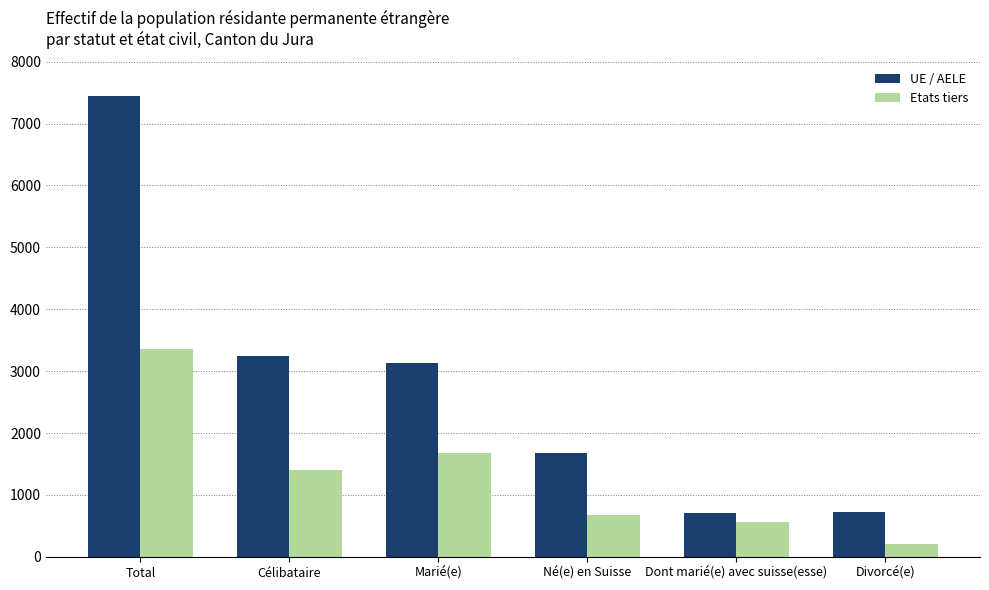

What is the label of the 5th bar from the right?

Célibataire